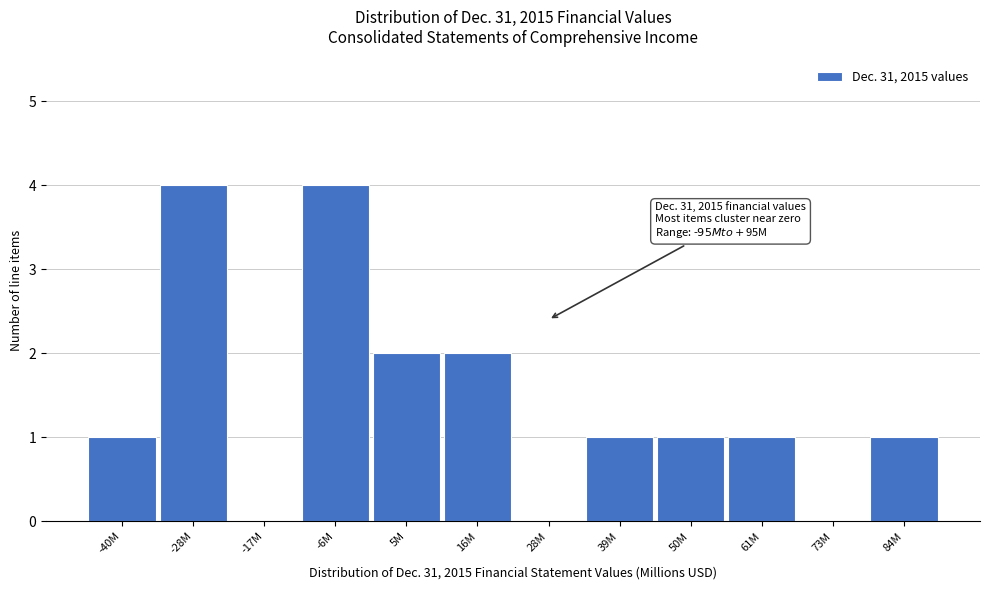

Reading left to right, transcribe all the data shown in this chart.

-40M=1	-28M=4	-17M=0	-6M=4	5M=2	16M=2	28M=0	39M=1	50M=1	61M=1	73M=0	84M=1